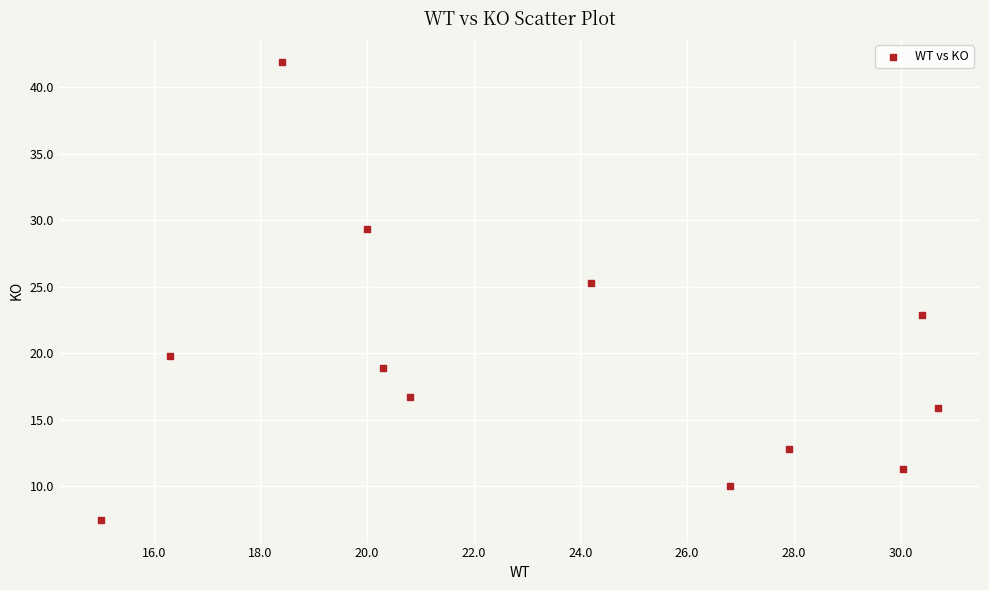

What is the average X value?

23.4